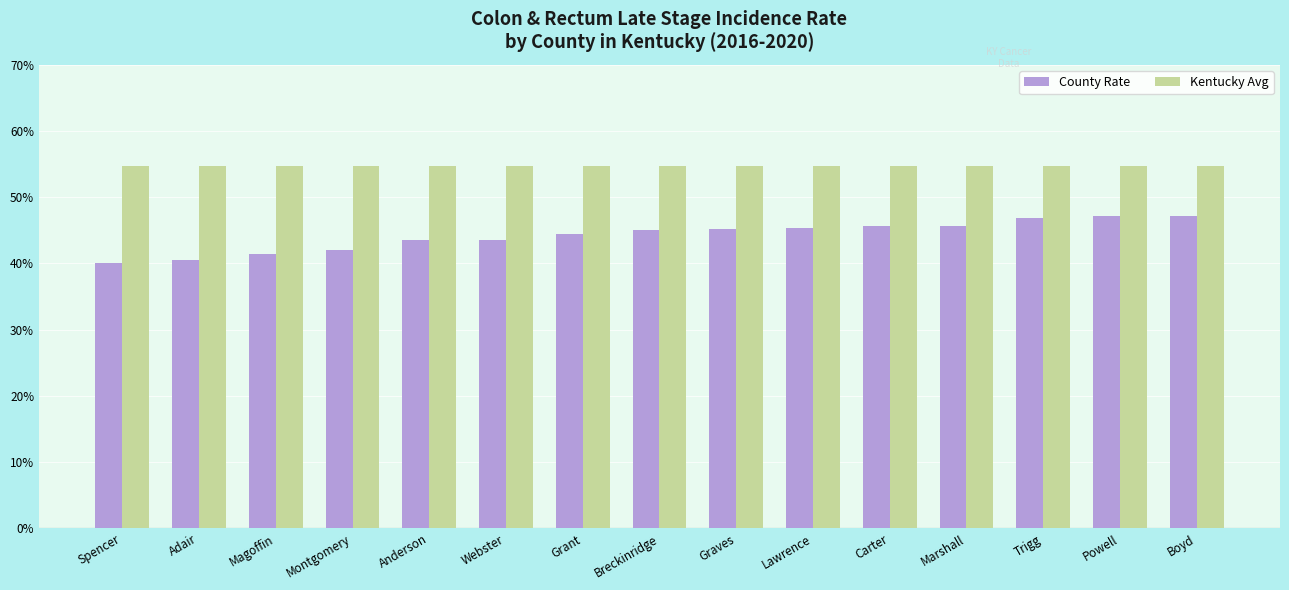

Is it true that Kentucky Avg equals 14.4 at Breckinridge?

False